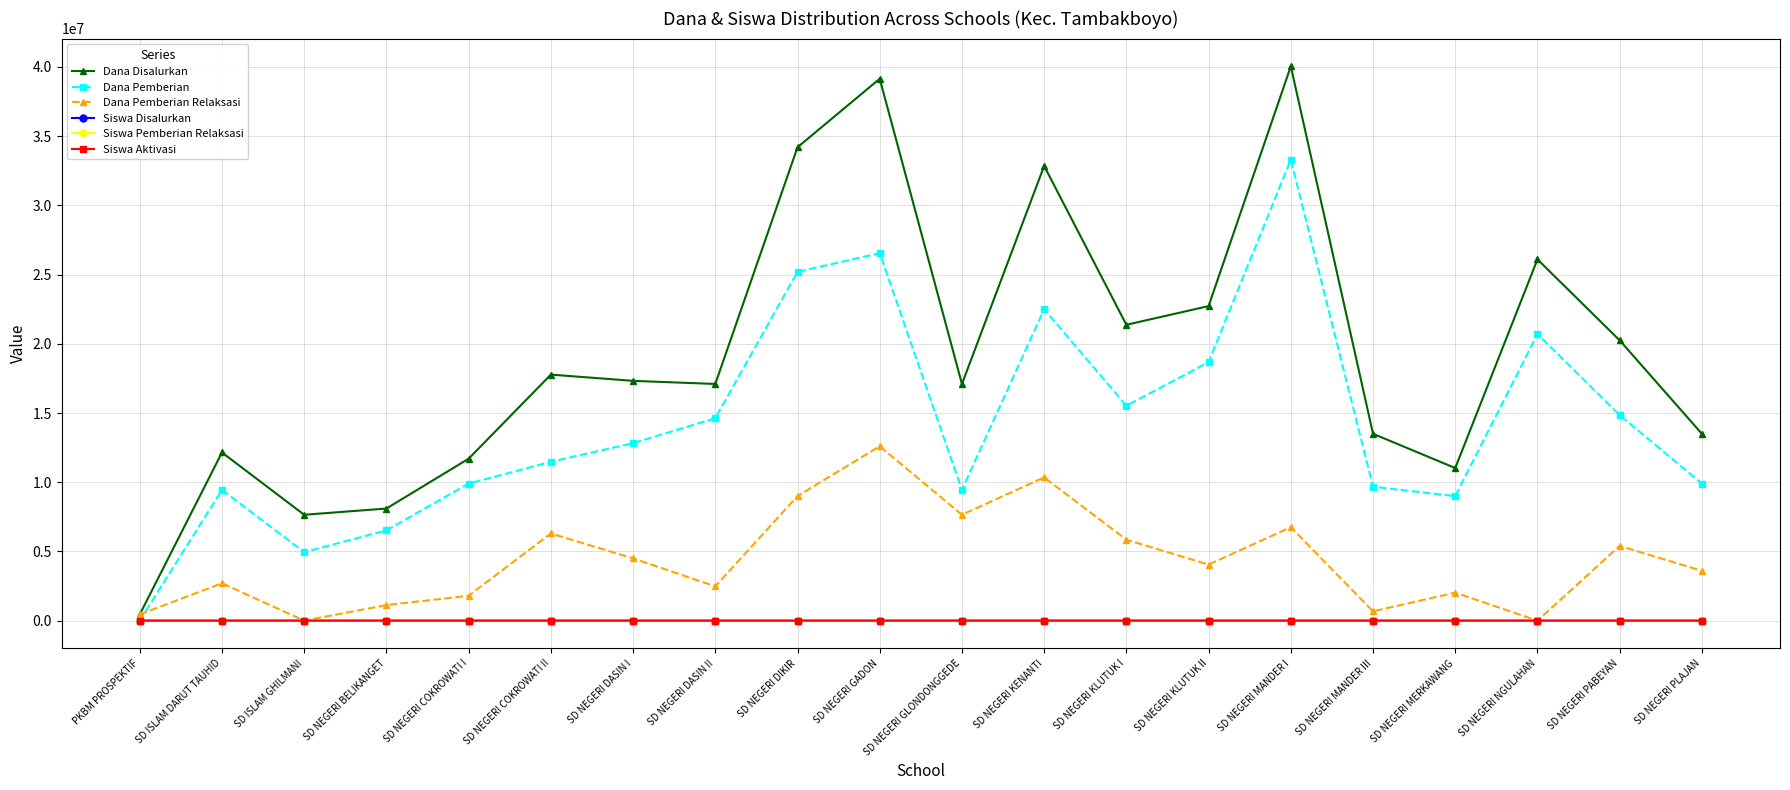

The value of Dana Pemberian at SD NEGERI PABEYAN is 14850000. True or false?

True